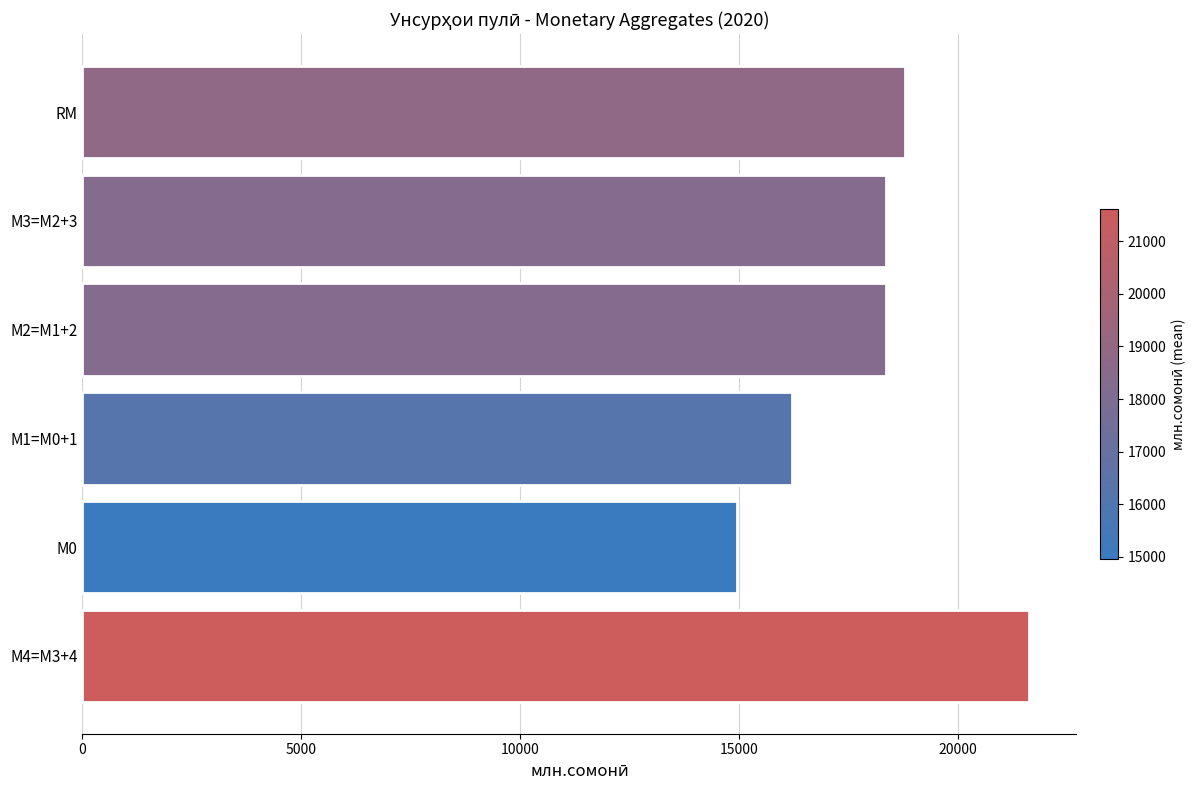

What is the difference between the second highest and second lowest values?

2571.9